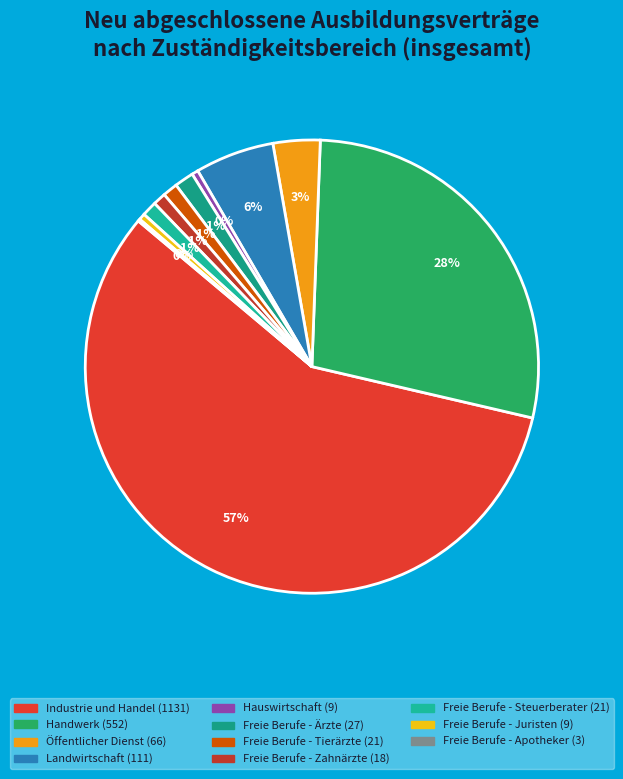

What is the change in value from Handwerk to Freie Berufe - Apotheker?

-549